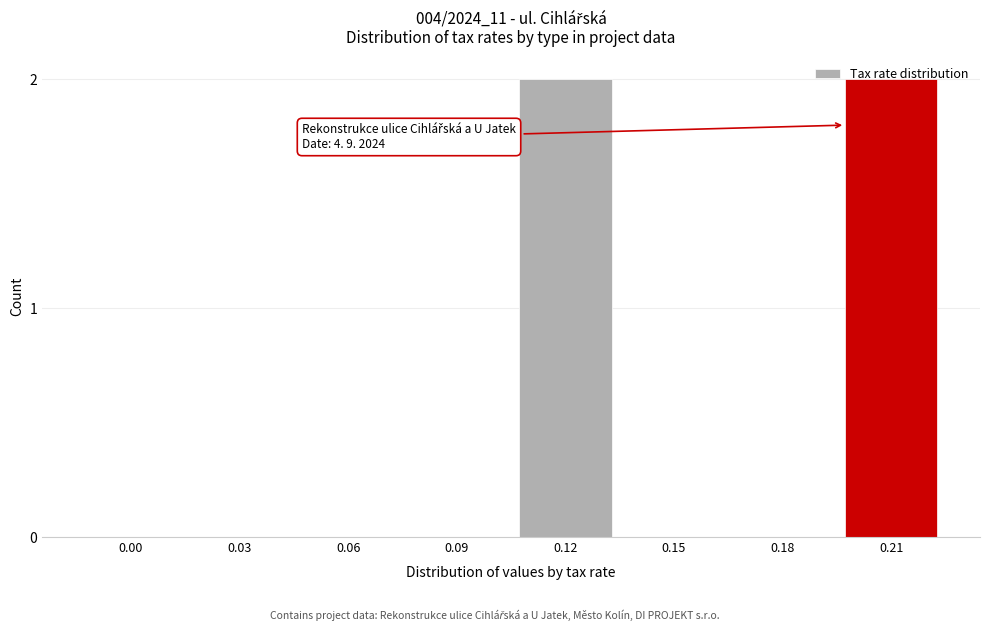

Which has a higher value, 0.21 or 0.15?

0.21